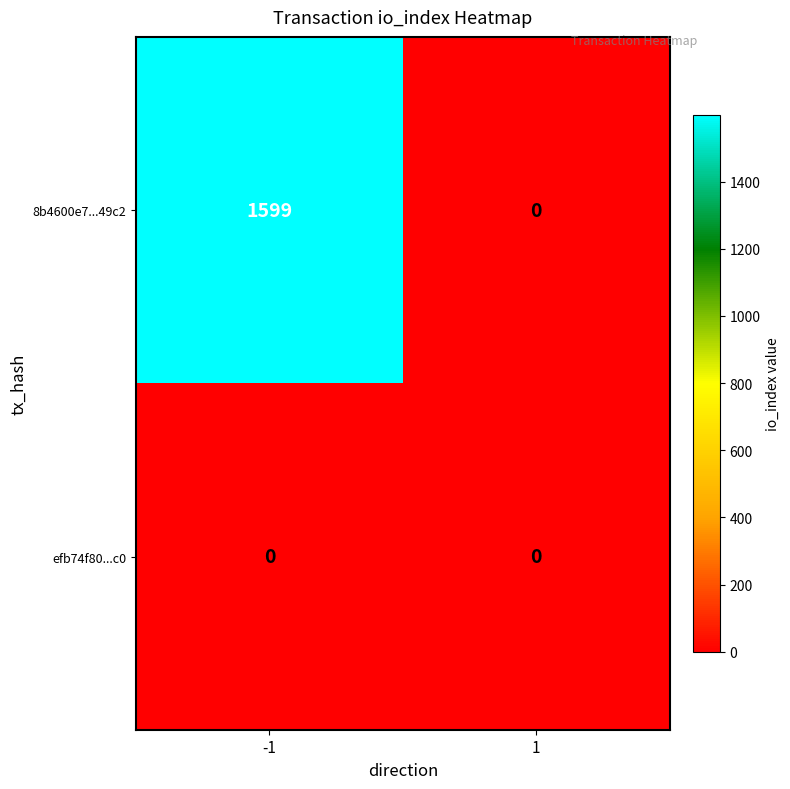

List the series in order of their peak value, highest first.

8b4600e7...49c2, efb74f80...c0